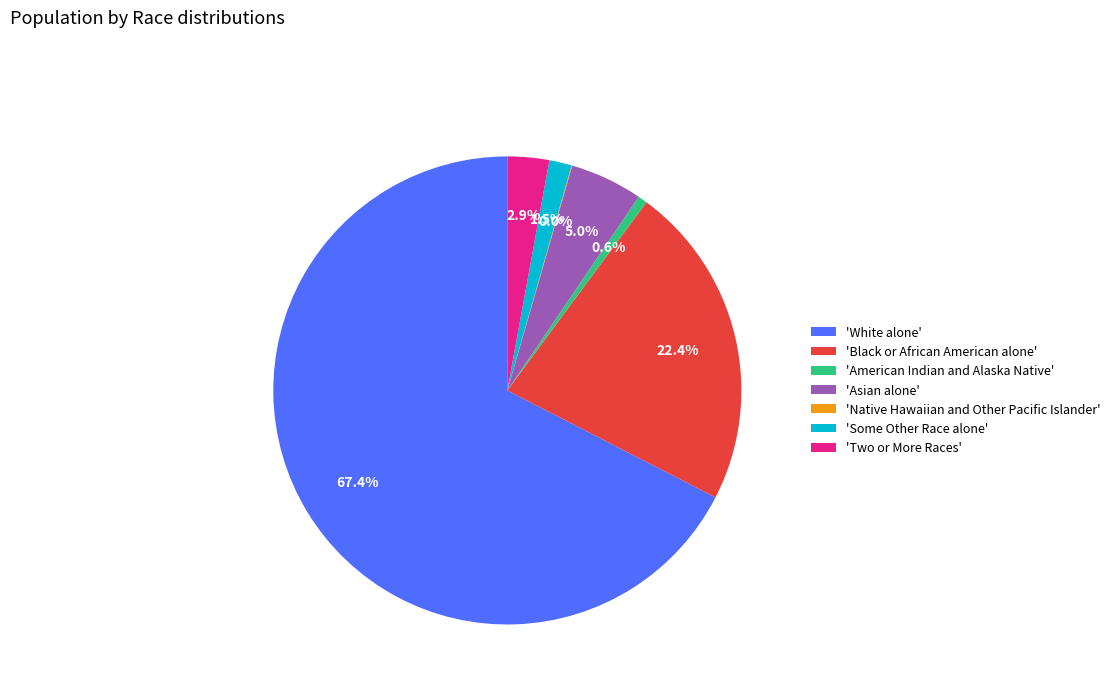

Between 'Some Other Race alone' and 'White alone', which is larger?

'White alone'